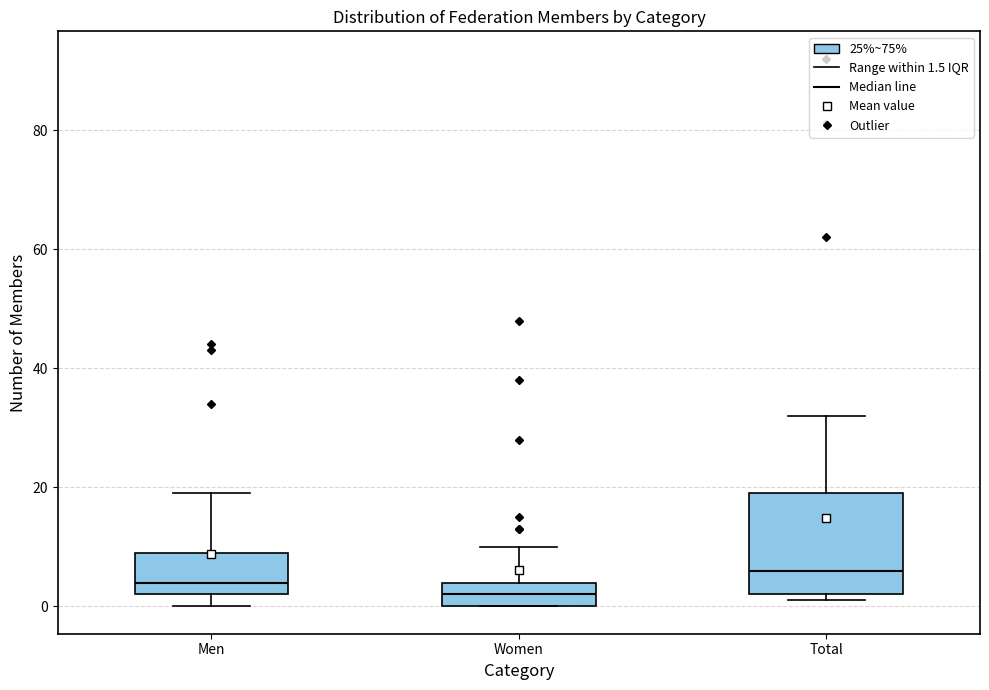

Reading left to right, transcribe this box plot: for each box, give where its median line is, the range the box spans, and where its two whiskers end, as read against the y-axis. The values are not printed on the chart, so give them approximately, as read against the axis.

Men: median 4, box 2 to 10, whiskers 0 to 20
Women: median 2, box 0 to 4, whiskers 0 to 10
Total: median 6, box 2 to 20, whiskers 2 (just below the box's lower edge) to 32